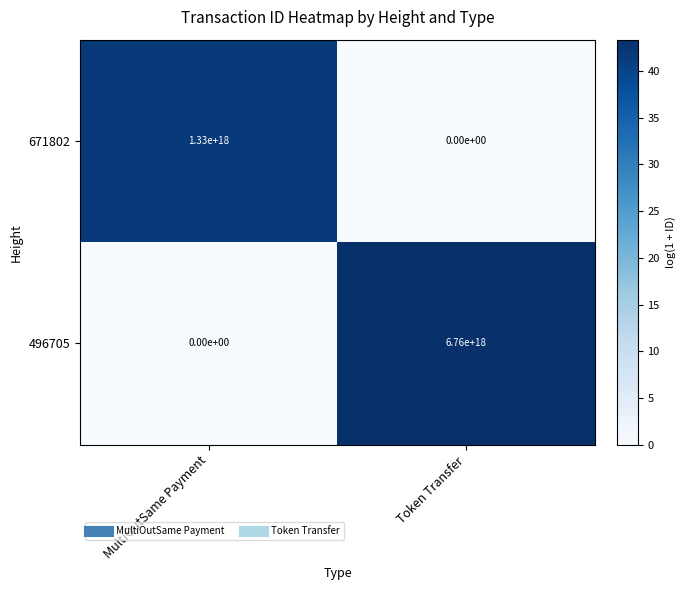

Which series has the largest total across all categories?

496705